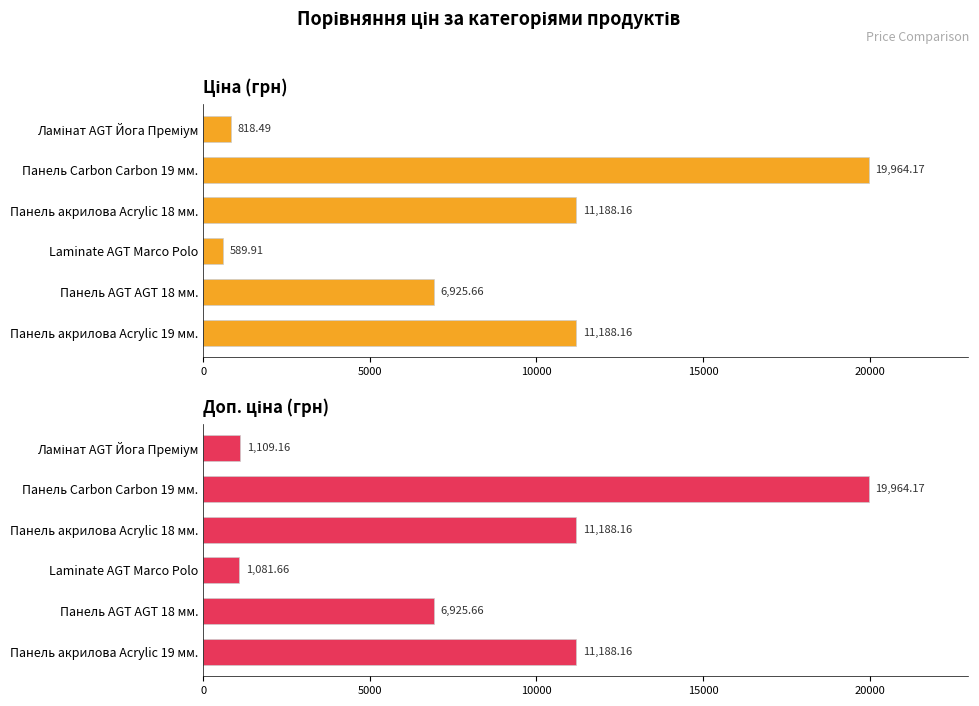

What is the difference between the second highest and minimum values in the Доп. ціна series?

10106.5